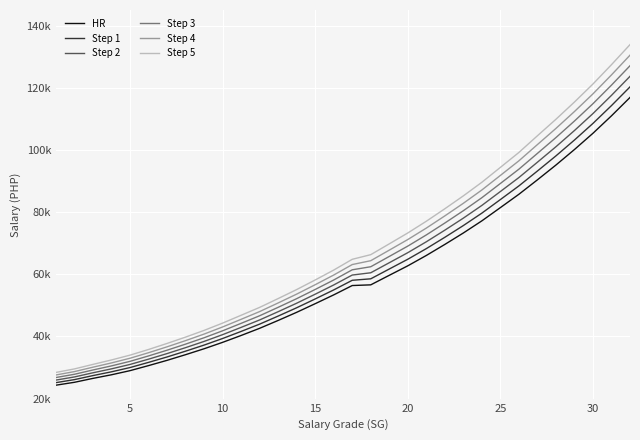

List the series in order of their peak value, lowest first.

HR, Step 1, Step 2, Step 3, Step 4, Step 5